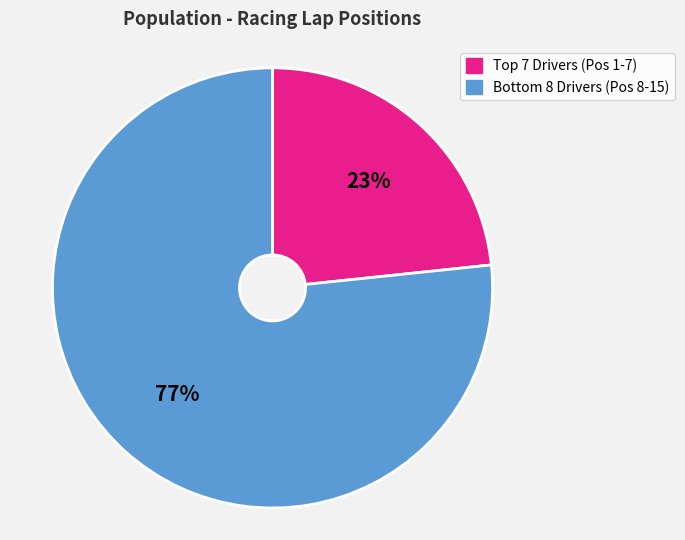

To the nearest percent, what is the average slice percentage?

50%